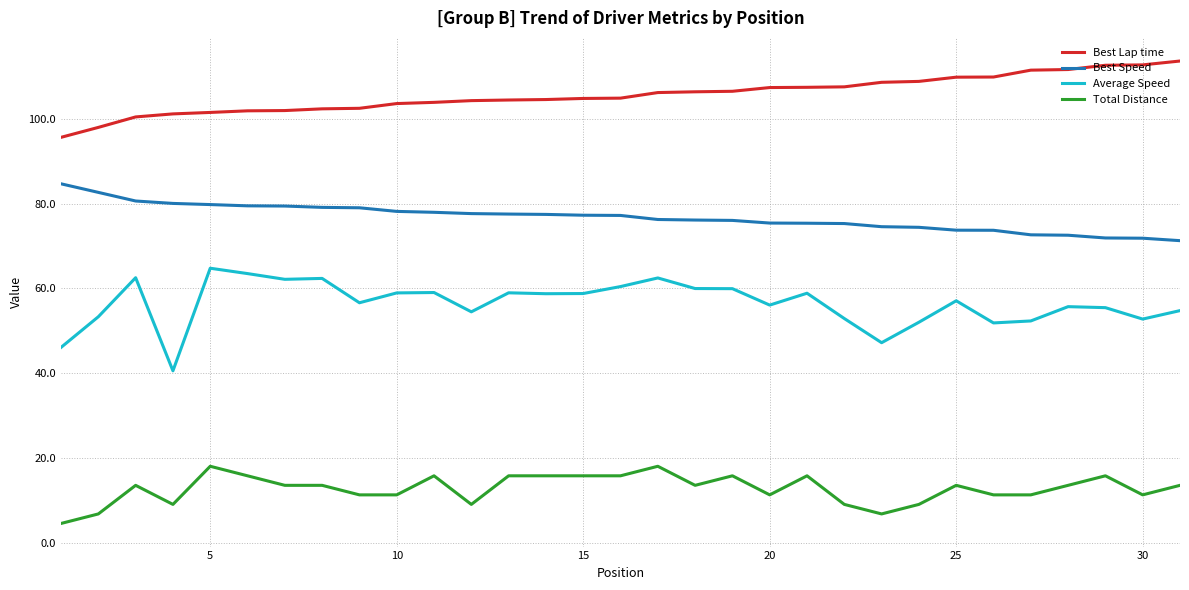

Which series has the largest total across all categories?

Best Lap time